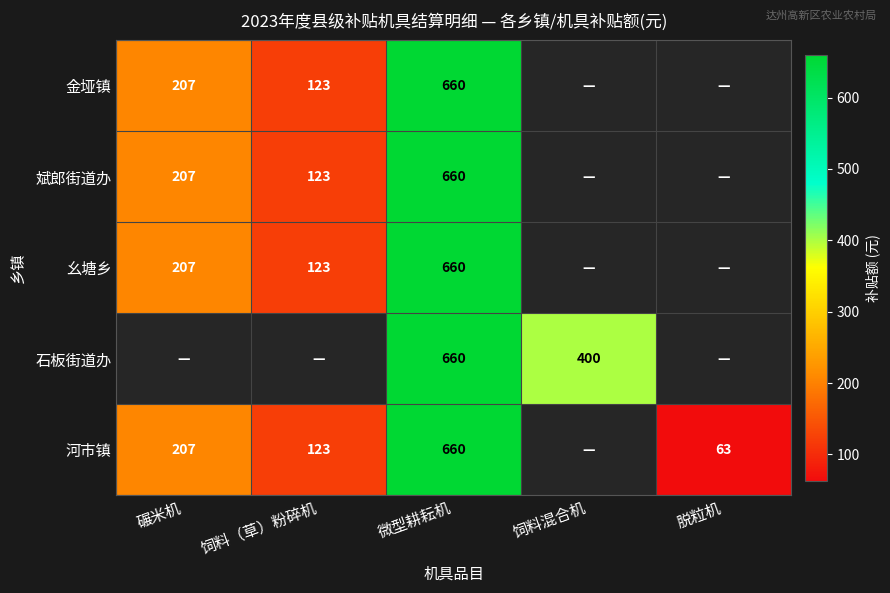

The value of 金垭镇 at 微型耕耘机 is 660. True or false?

True